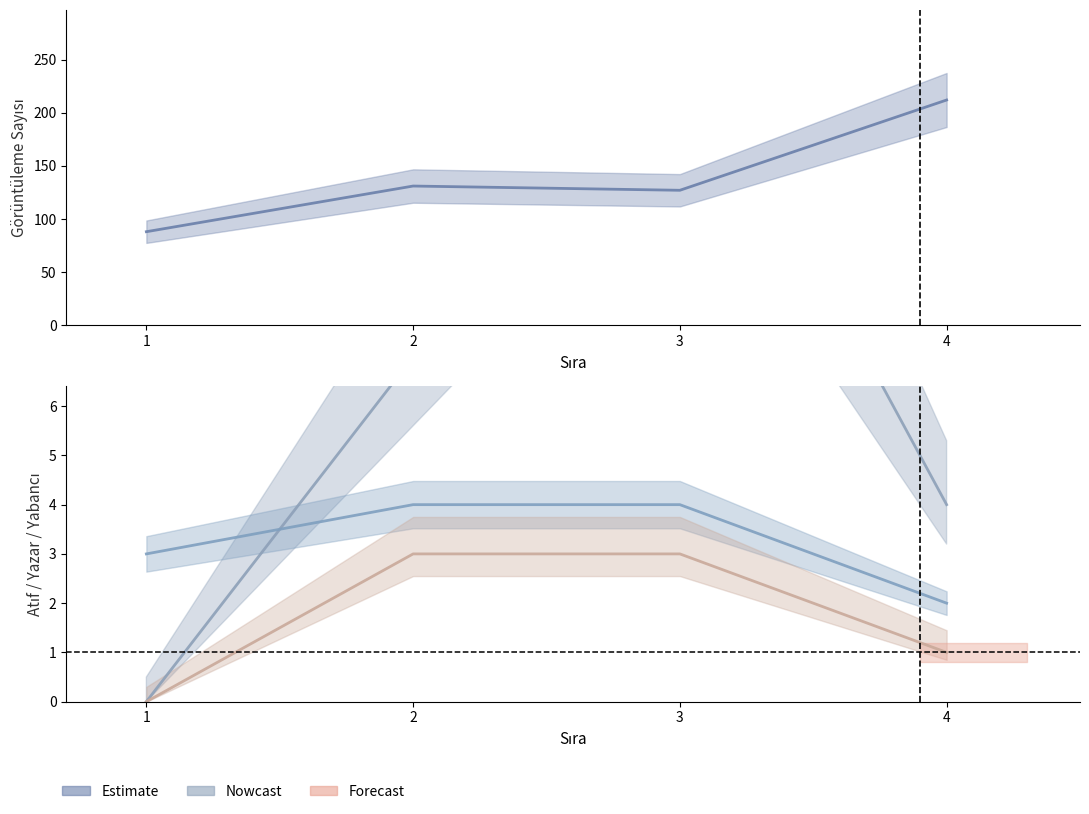

The value of Yabancı Uyruklu Yazar Sayısı at 2 is 2. True or false?

False